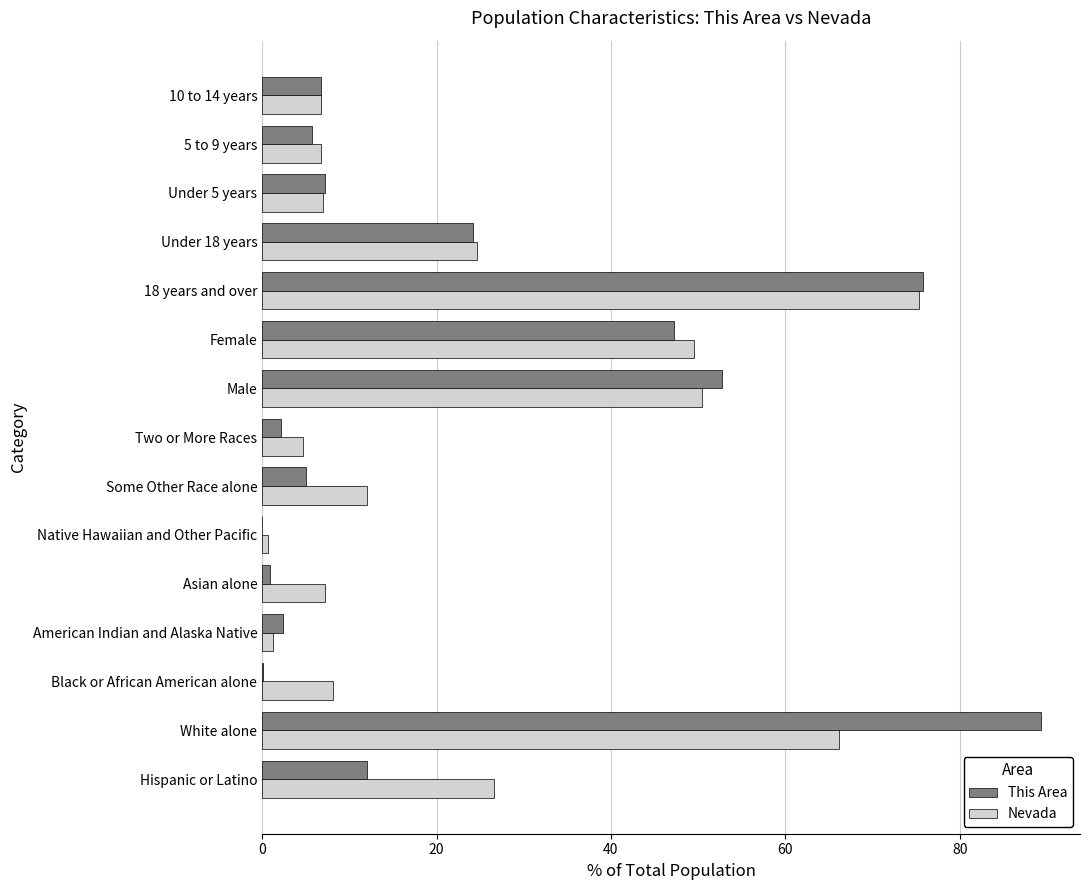

How many values in the Nevada series exceed 8?

8